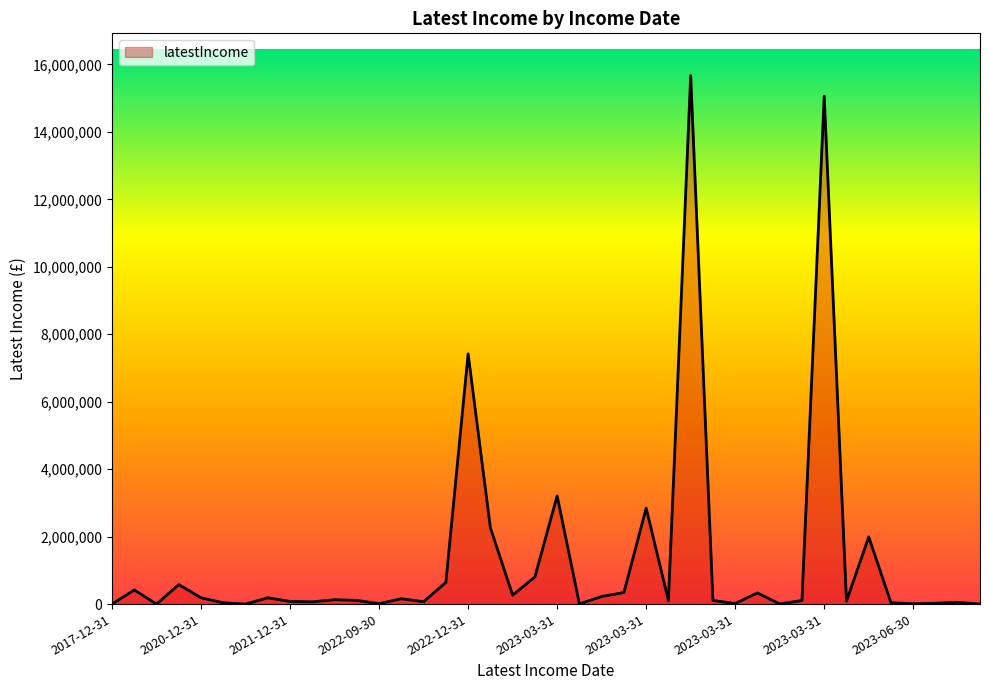

What is the difference between the maximum and minimum values?

15667024